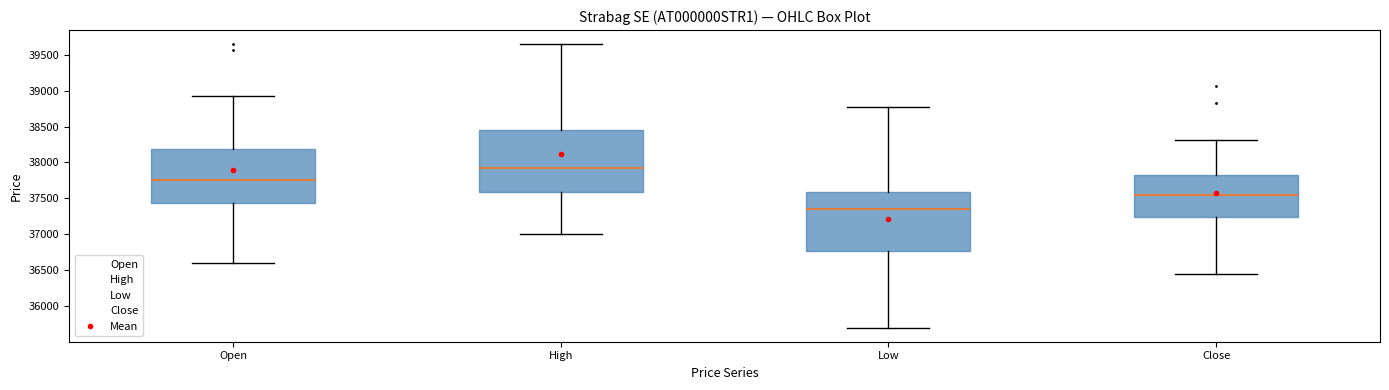

Where is the upper edge of the box for Low on the y-axis? The values are not printed on the chart, so give them approximately, as read against the axis.

37600